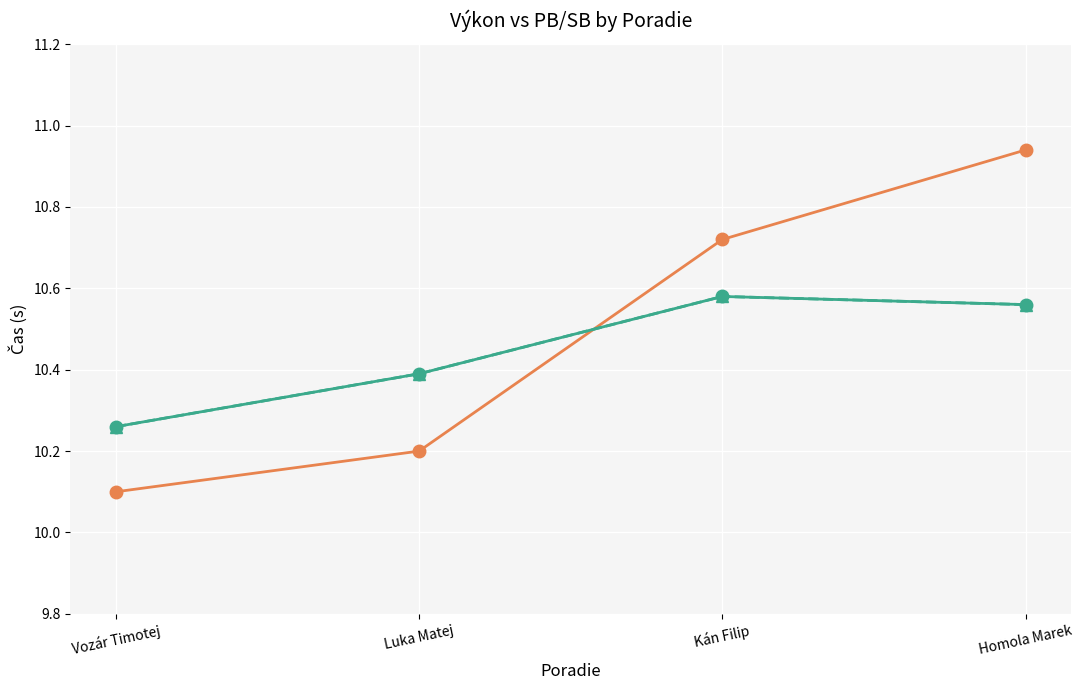

What is the total value across all series at Vozár Timotej?

30.6